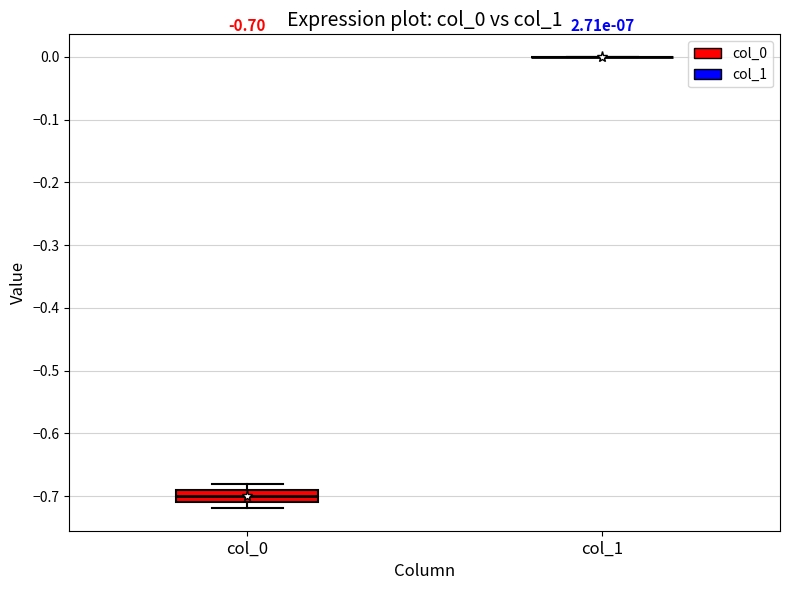

Comparing the boxes themselves (not the whiskers), which one is the tallest?

col_0